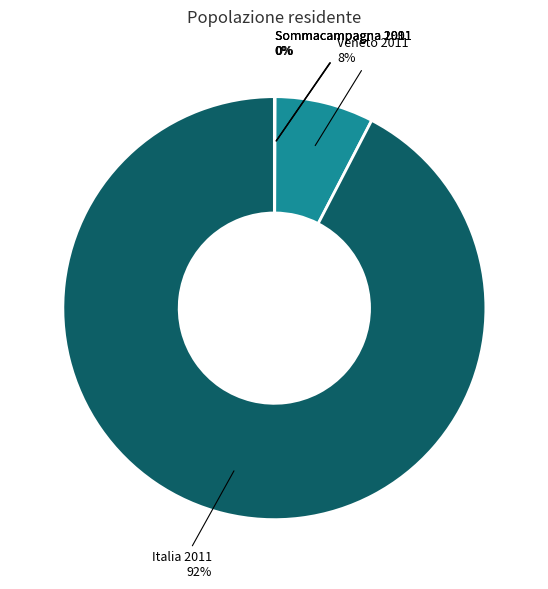

To the nearest percent, what is the average slice percentage?

20%